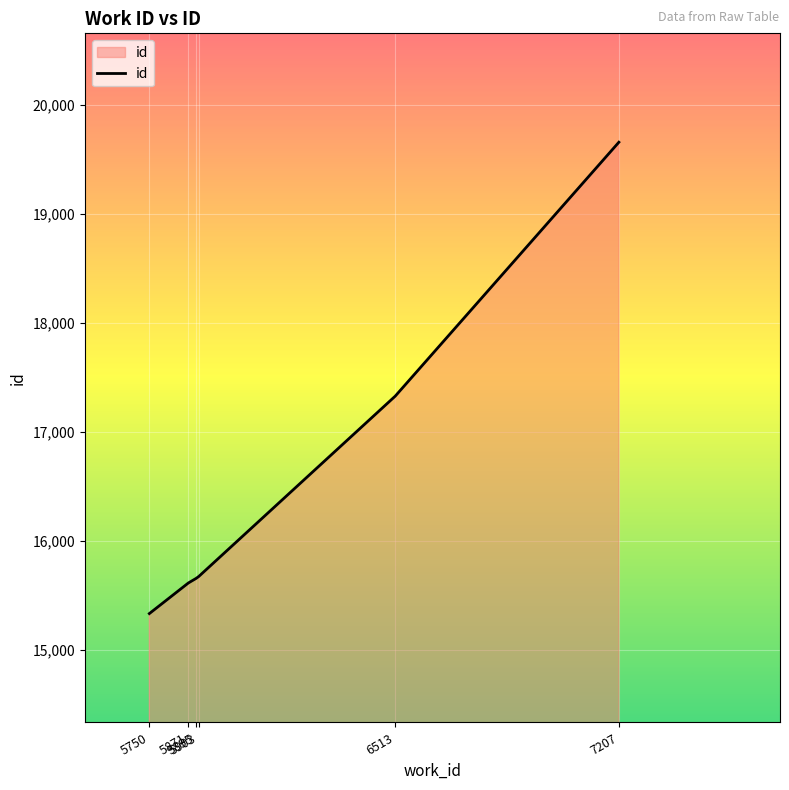

True or false: there are more than 1 points higher than both neighbors.

False